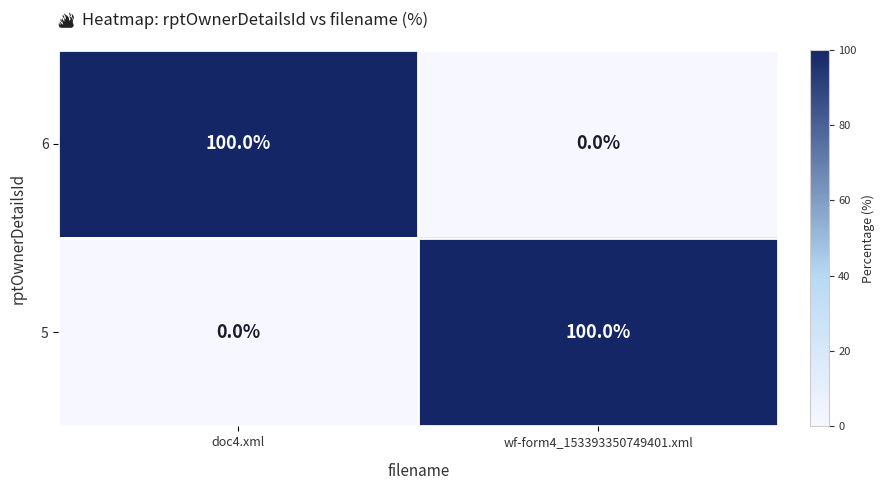

At how many categories does at least one series exceed 33?

2